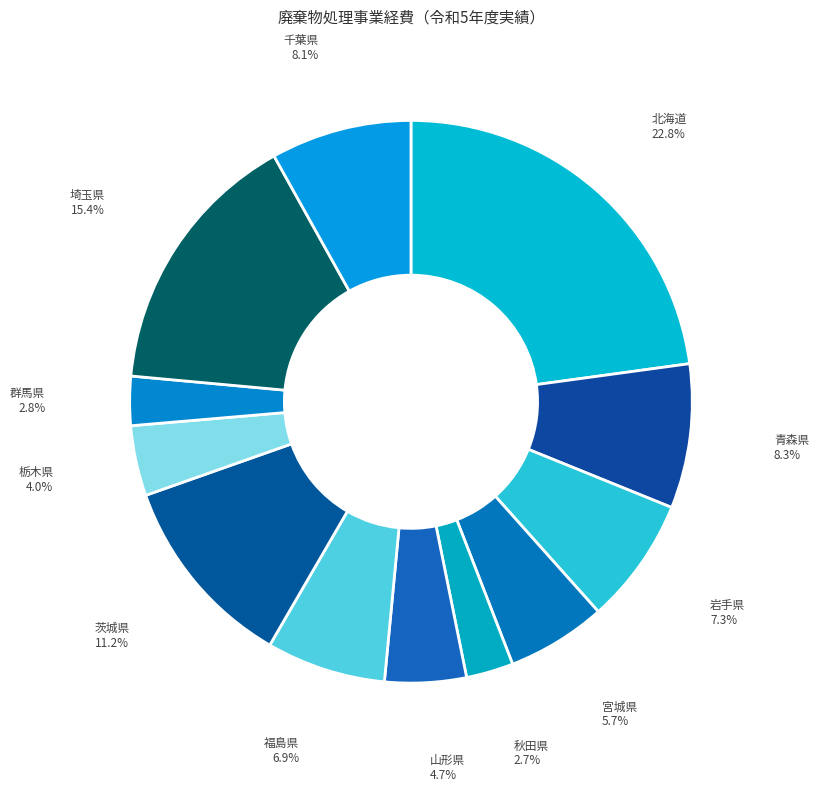

How many slices are in this pie chart?

12